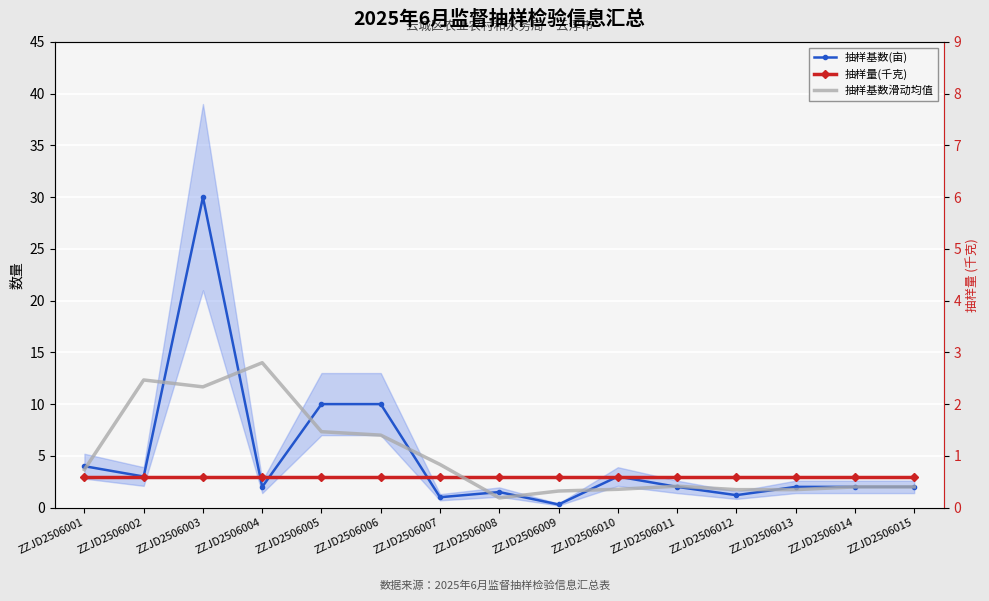

List the series in order of their peak value, highest first.

抽样基数(亩), 抽样基数滑动均值, 抽样量(千克)